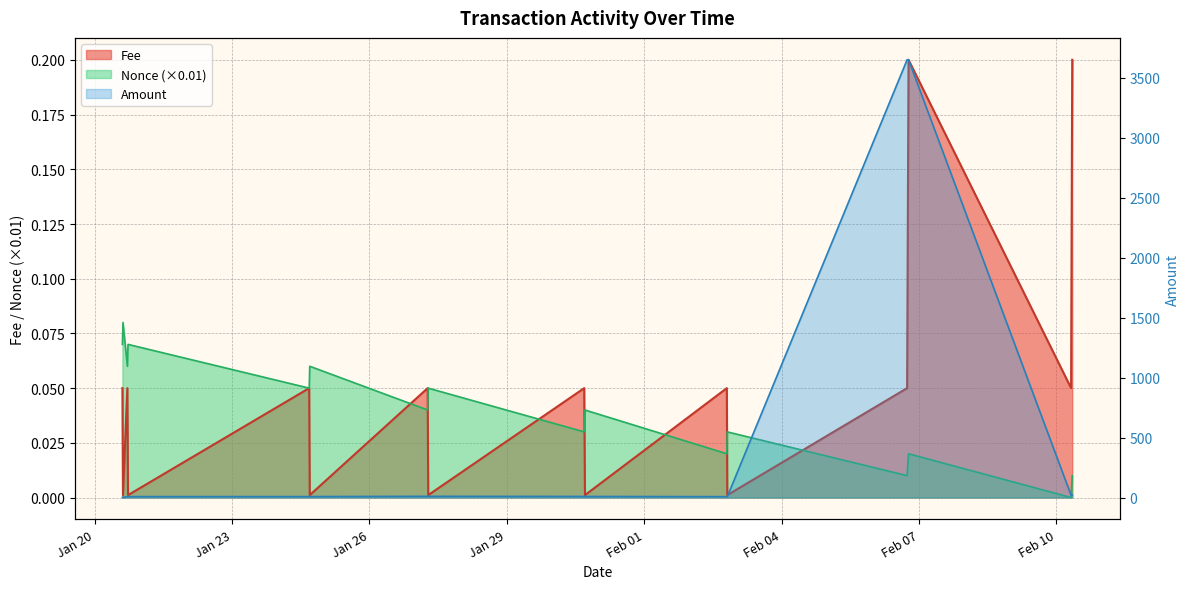

The value of Nonce at 2022-01-20 17:27 is 0.1. True or false?

True